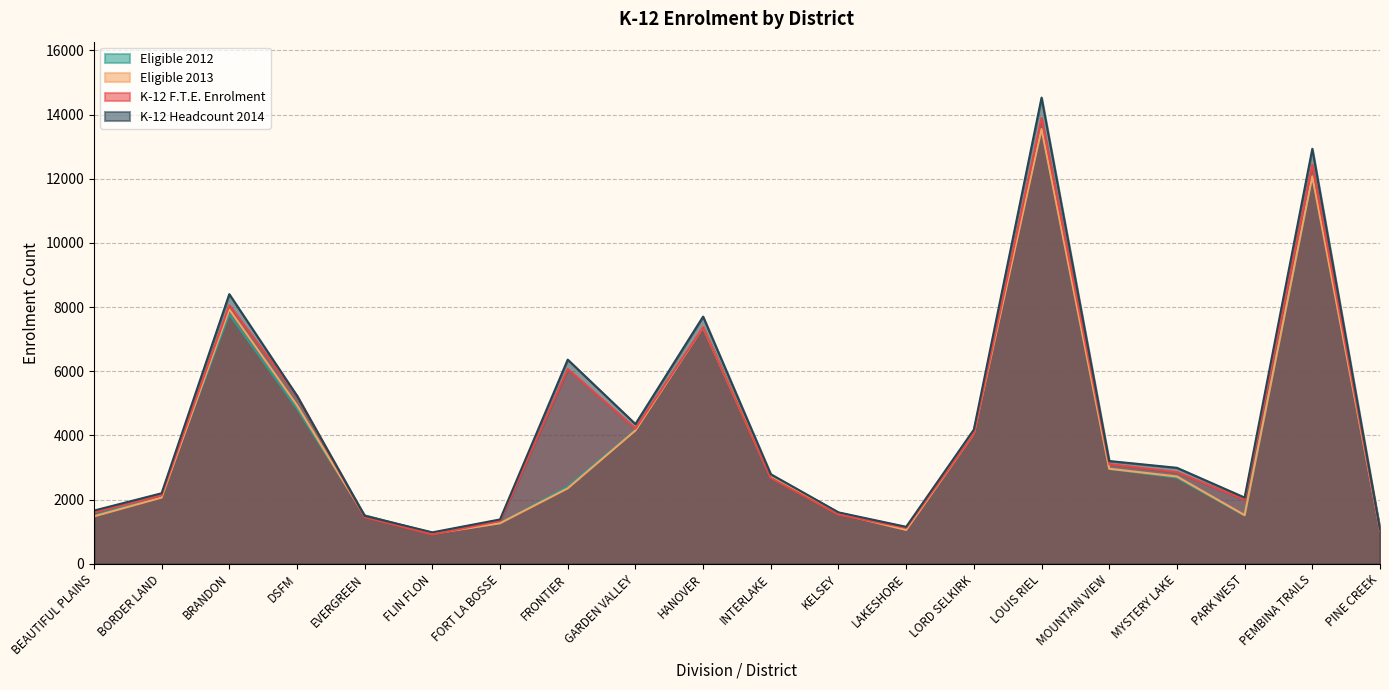

What is the average value of the Eligible 2012 series?

3869.8